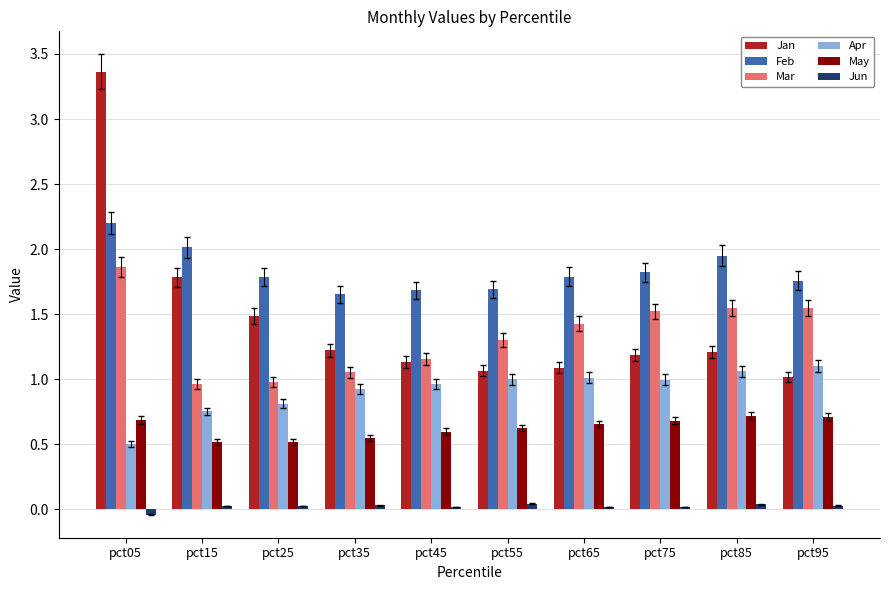

At how many categories does at least one series exceed 3?

1